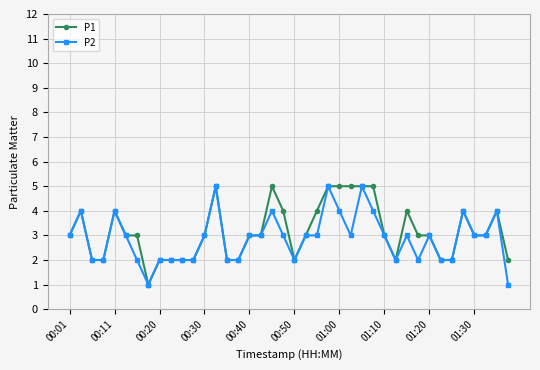

How many lines are shown in the chart?

2